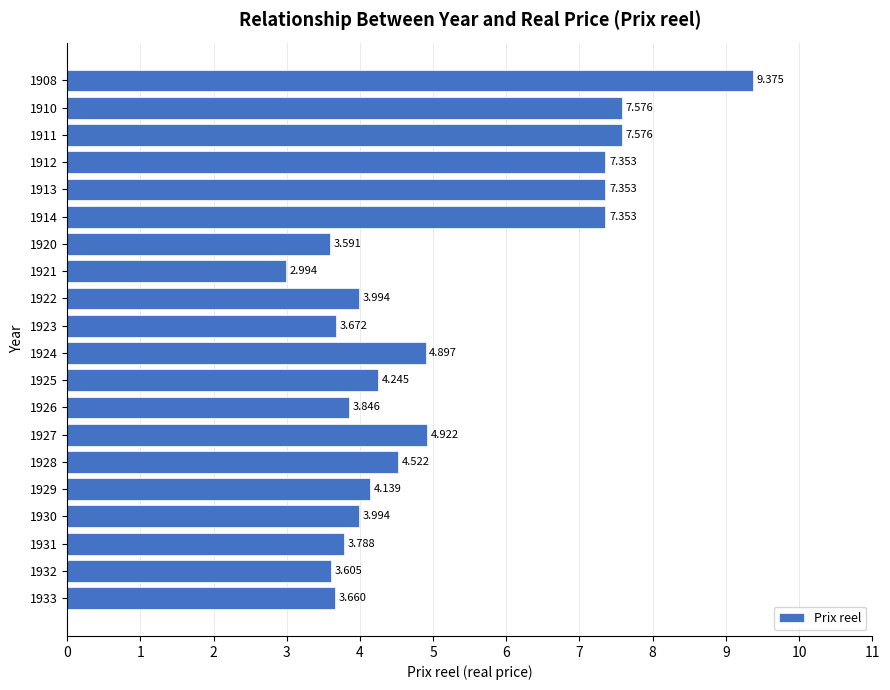

Which category has the lowest value across all series?

1921